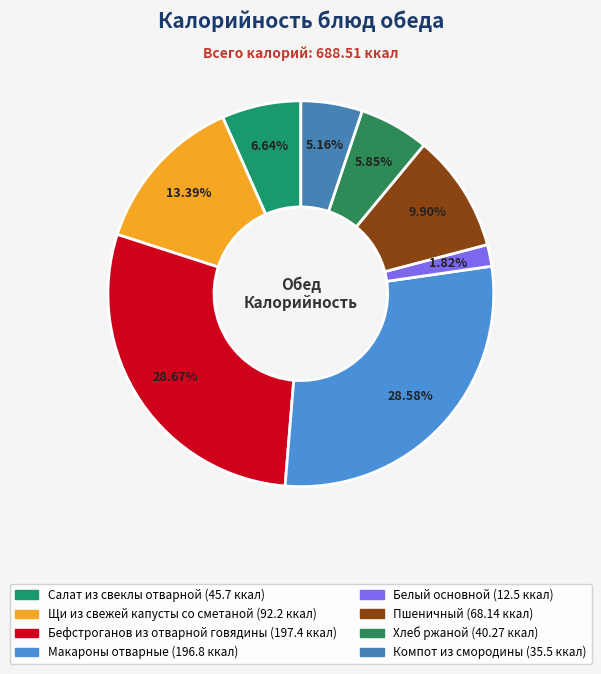

True or false: Хлеб ржаной accounts for 13% of the total.

False